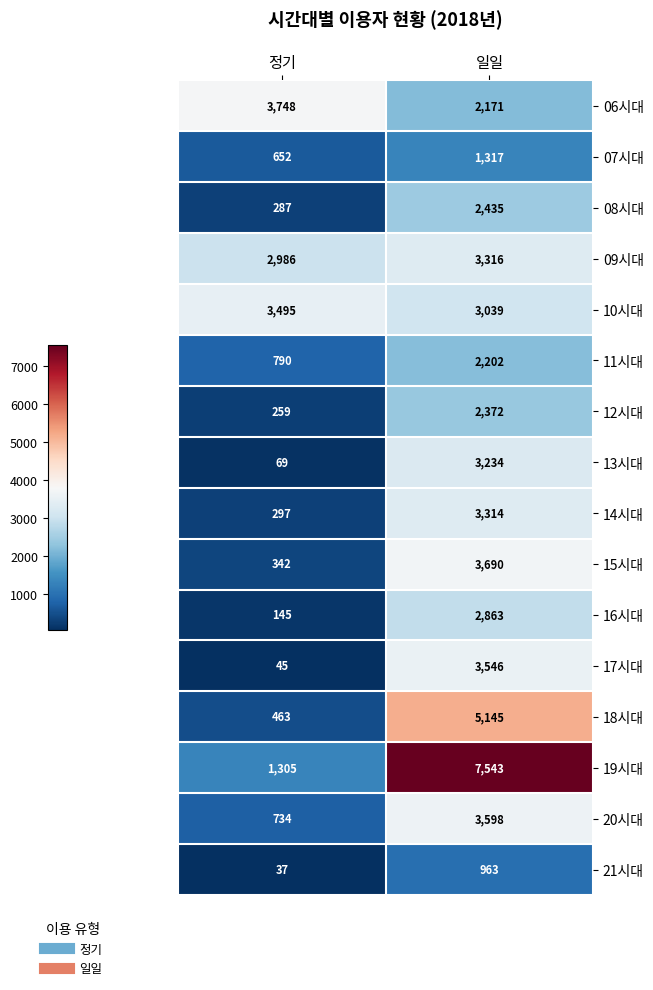

Rank the series at 정기 from lowest to highest value.

21시대, 17시대, 13시대, 16시대, 12시대, 08시대, 14시대, 15시대, 18시대, 07시대, 20시대, 11시대, 19시대, 09시대, 10시대, 06시대